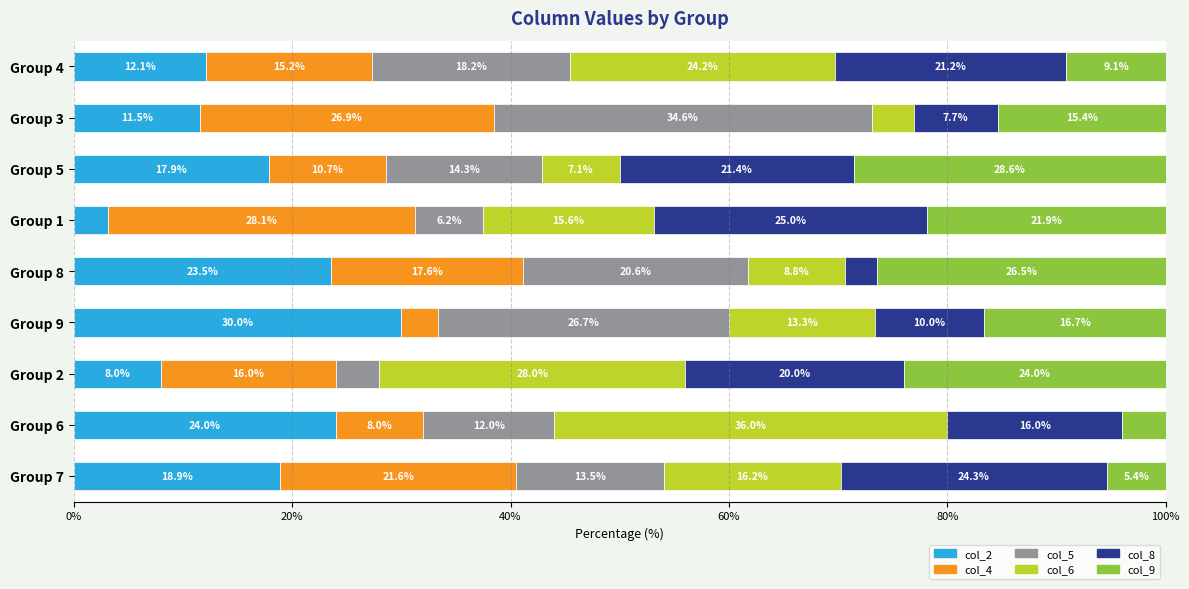

List the labels in order of col_2 value, largest first.

Group 9, Group 6, Group 8, Group 7, Group 5, Group 4, Group 3, Group 2, Group 1